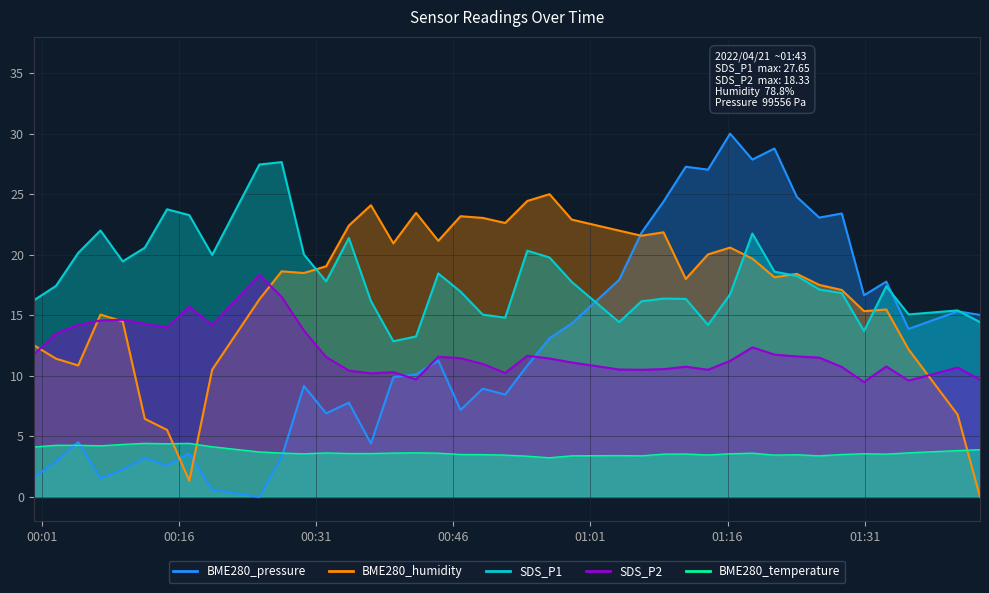

After their last crossing, which series has the higher values: BME280_temperature or BME280_pressure?

BME280_pressure